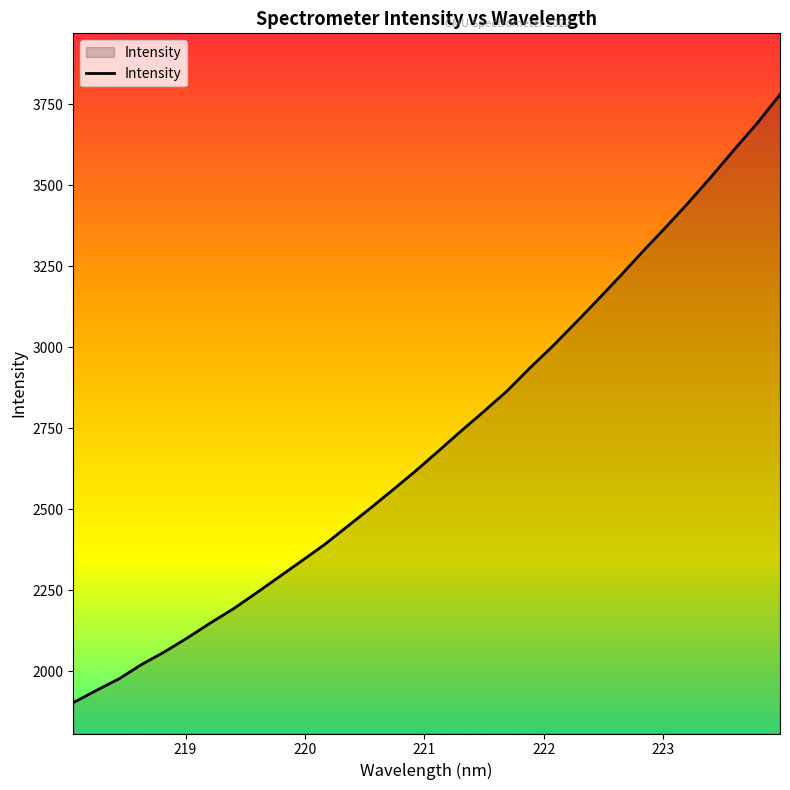

What is the minimum value shown in the chart?

1903.4